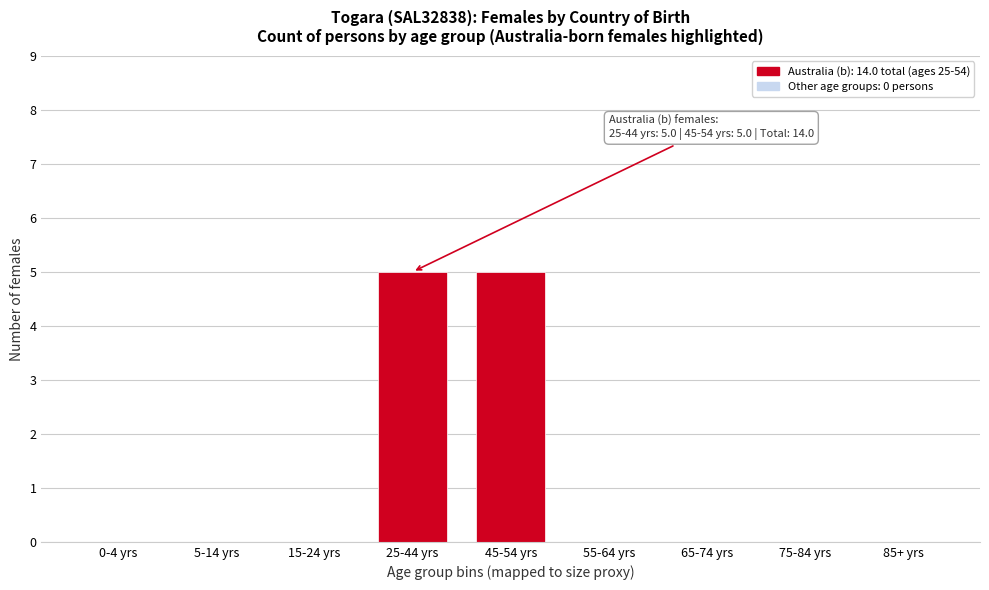

Reading left to right, transcribe all the data shown in this chart.

0-4 yrs=0	5-14 yrs=0	15-24 yrs=0	25-44 yrs=5	45-54 yrs=5	55-64 yrs=0	65-74 yrs=0	75-84 yrs=0	85+ yrs=0